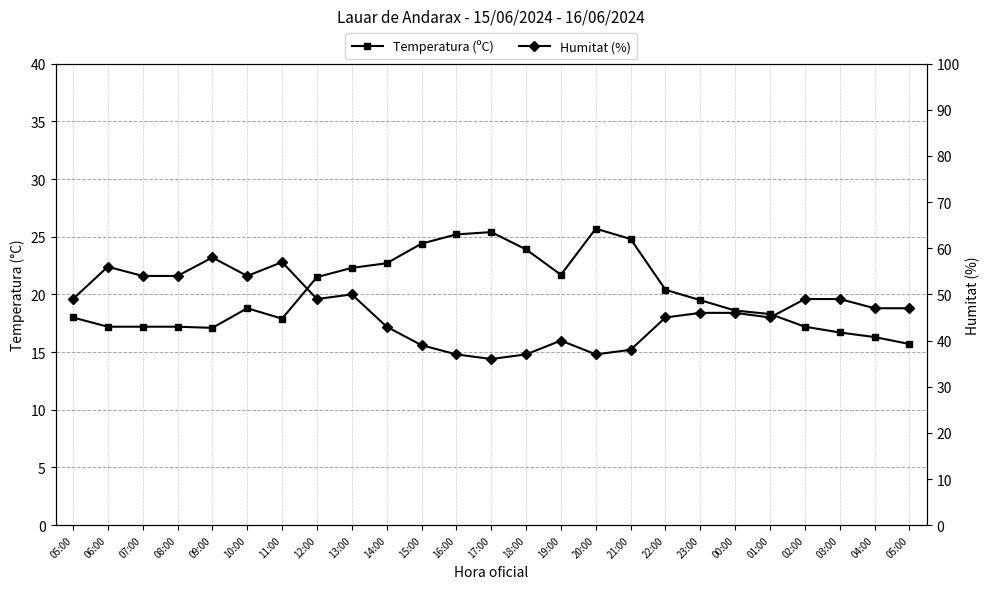

At how many categories does at least one series exceed 27?

25